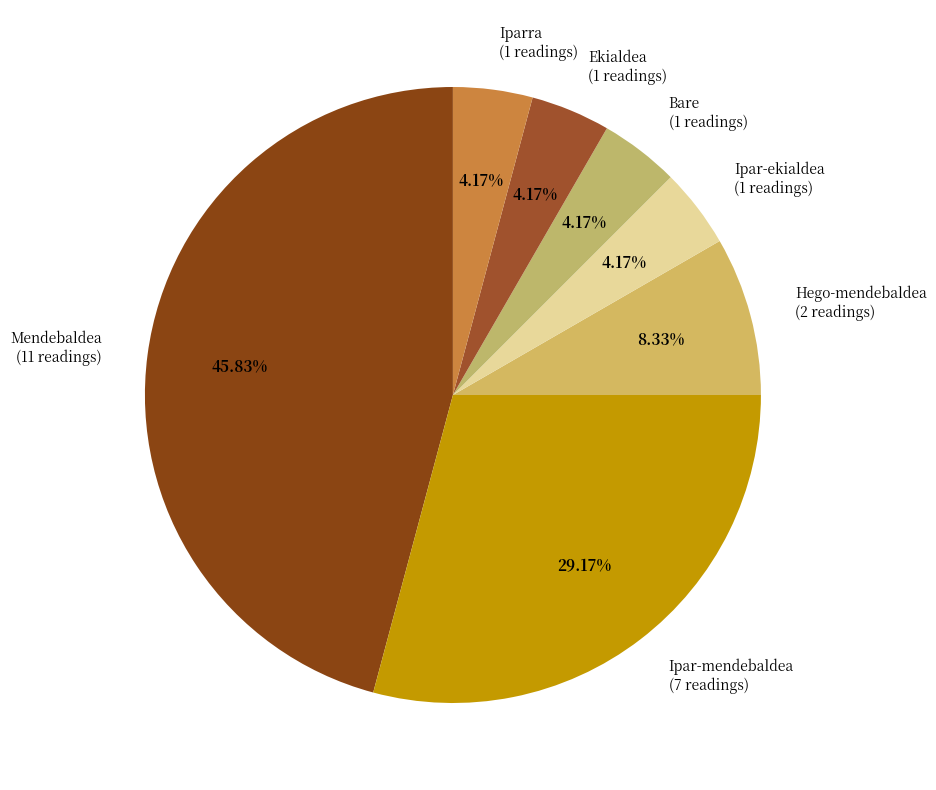

Which has a higher value, Ipar-mendebaldea (7 readings) or Hego-mendebaldea (2 readings)?

Ipar-mendebaldea (7 readings)